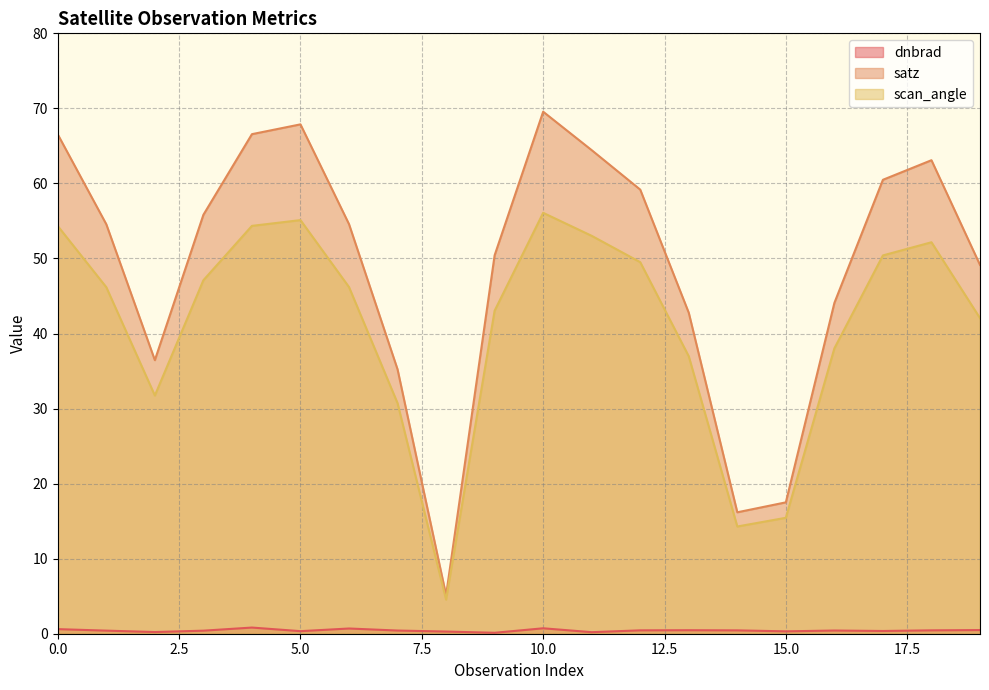

Count the dnbrad values in the range 0 to 1.

20